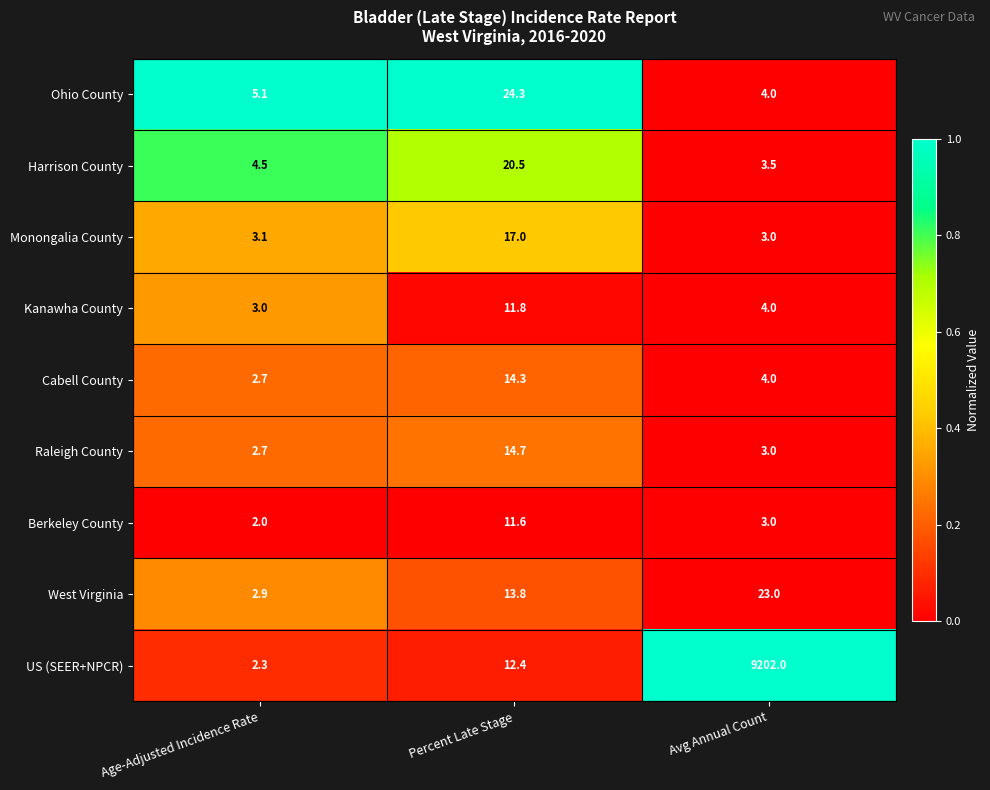

What is the total value across all series at Age-Adjusted Incidence Rate?

28.3